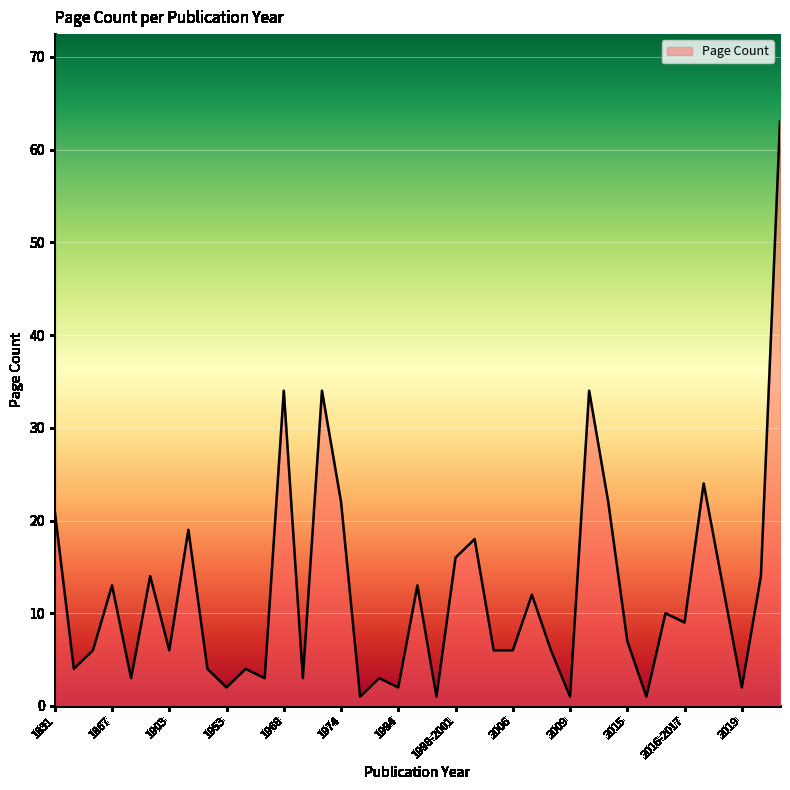

What is the difference between the maximum and minimum values?

62